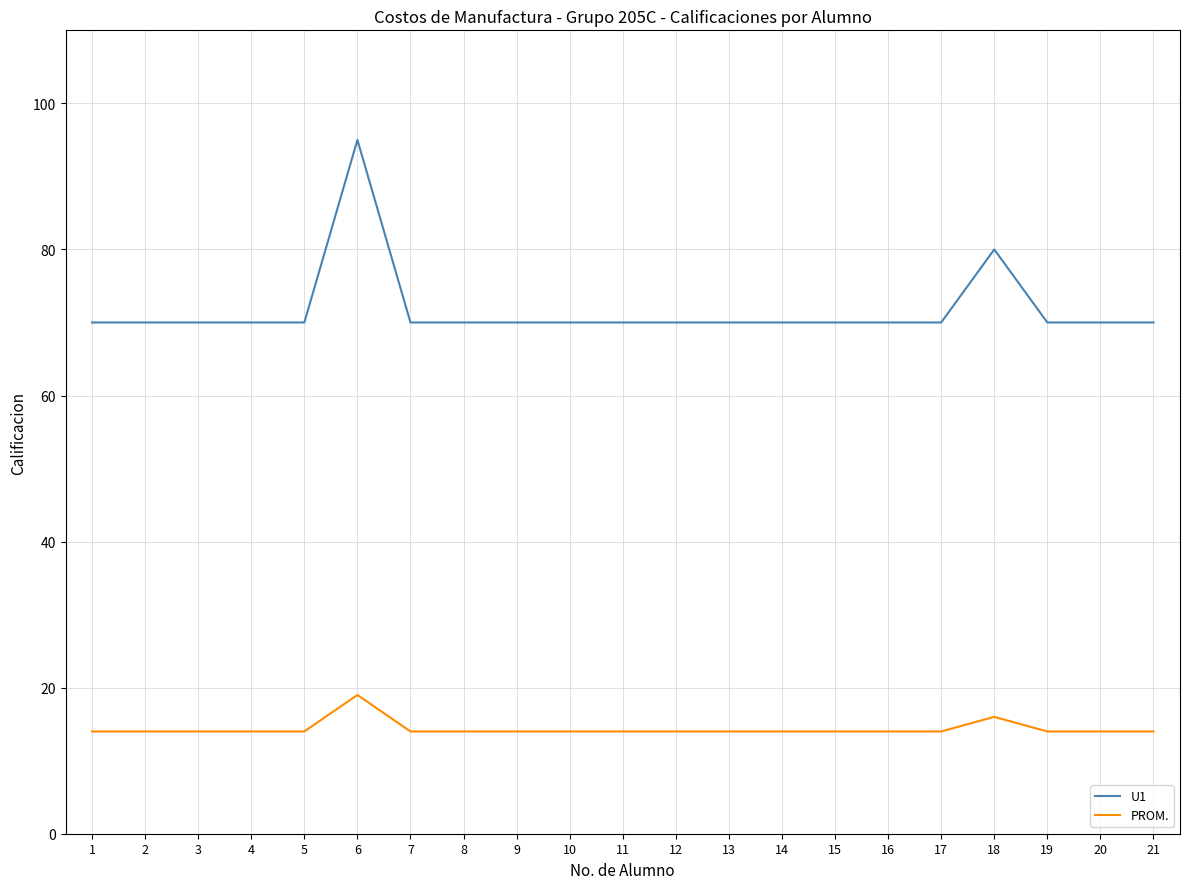

At which label does PROM. reach its peak?

6